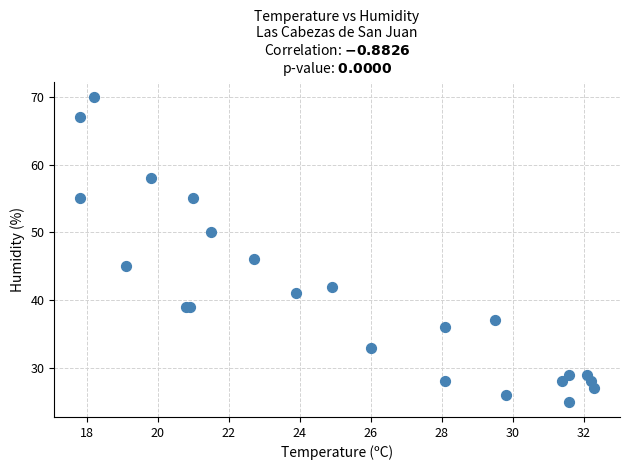

What Y value in the scatter plot is closest to 47?

46